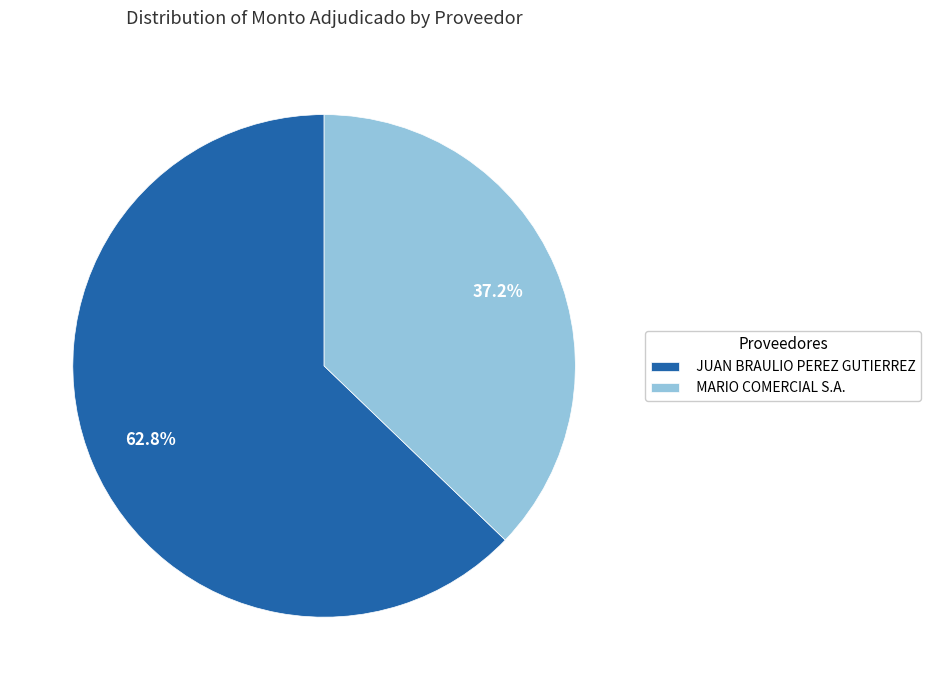

What is the largest slice in the pie chart?

JUAN BRAULIO PEREZ GUTIERREZ